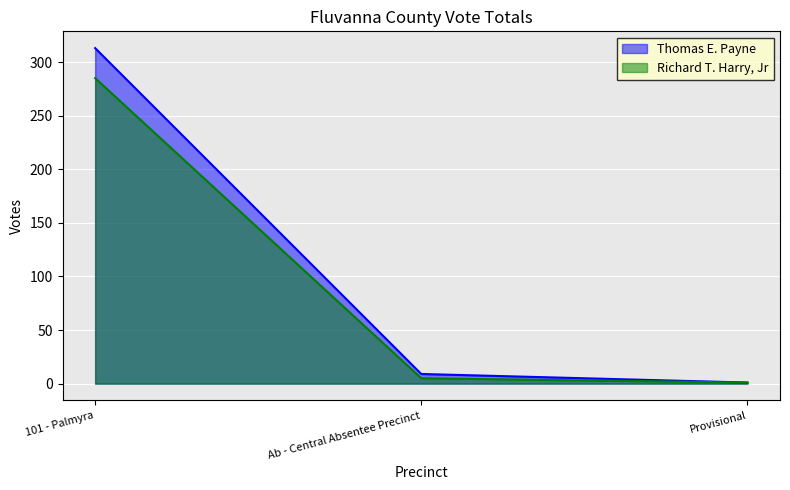

What are all the series names shown in the legend?

Thomas E. Payne, Richard T. Harry, Jr